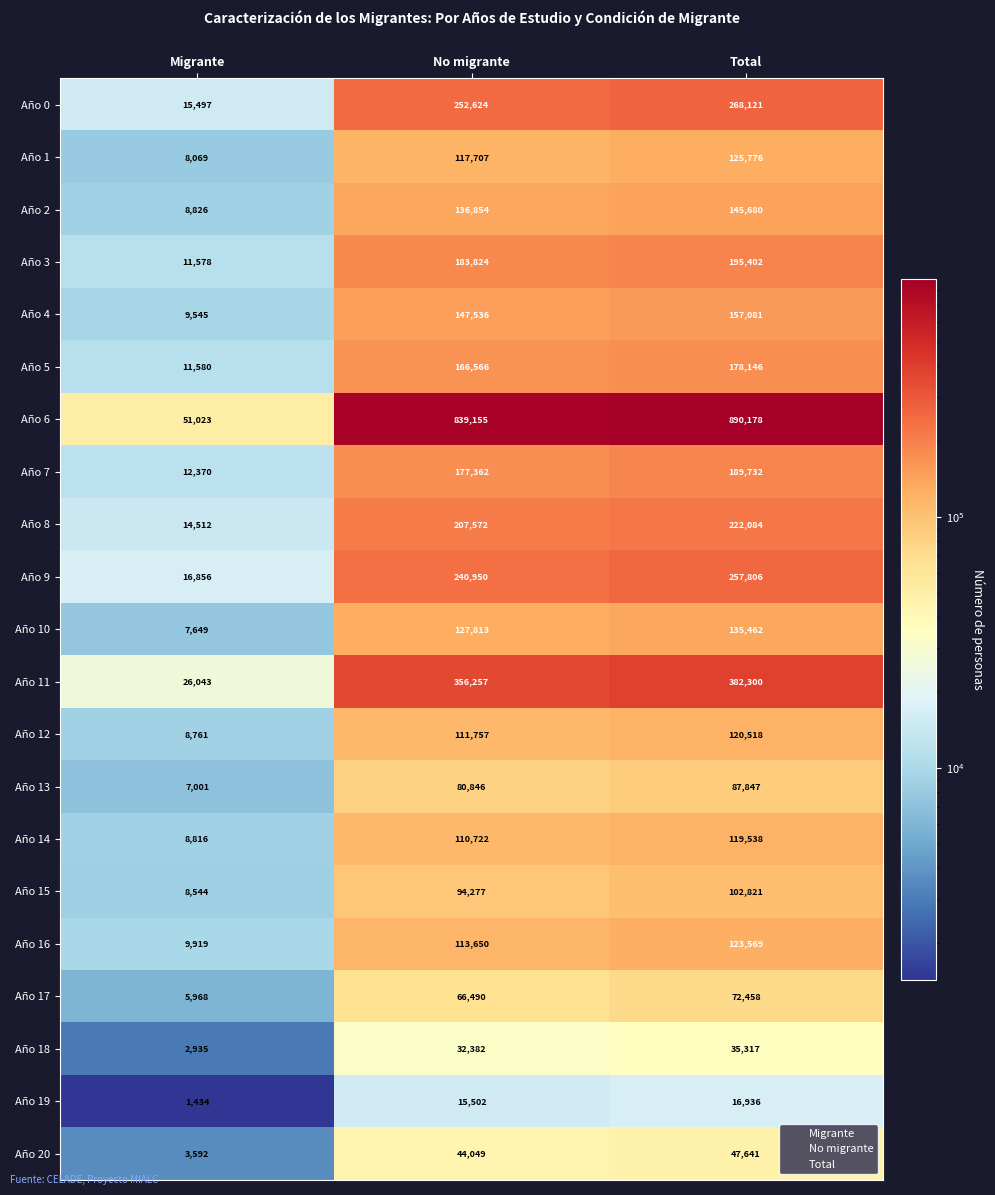

Which category has the lowest value across all series?

Migrante